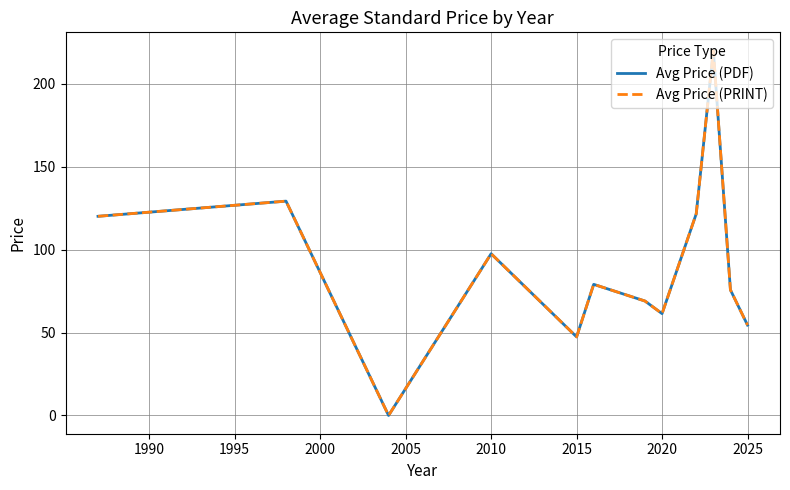

List the series in order of their peak value, lowest first.

Avg Price (PDF), Avg Price (PRINT)